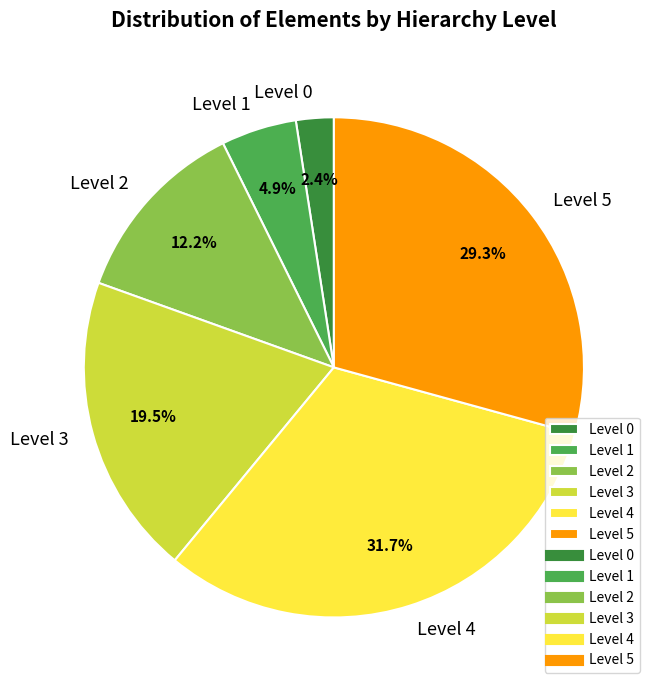

Which slice is the smallest?

Level 0